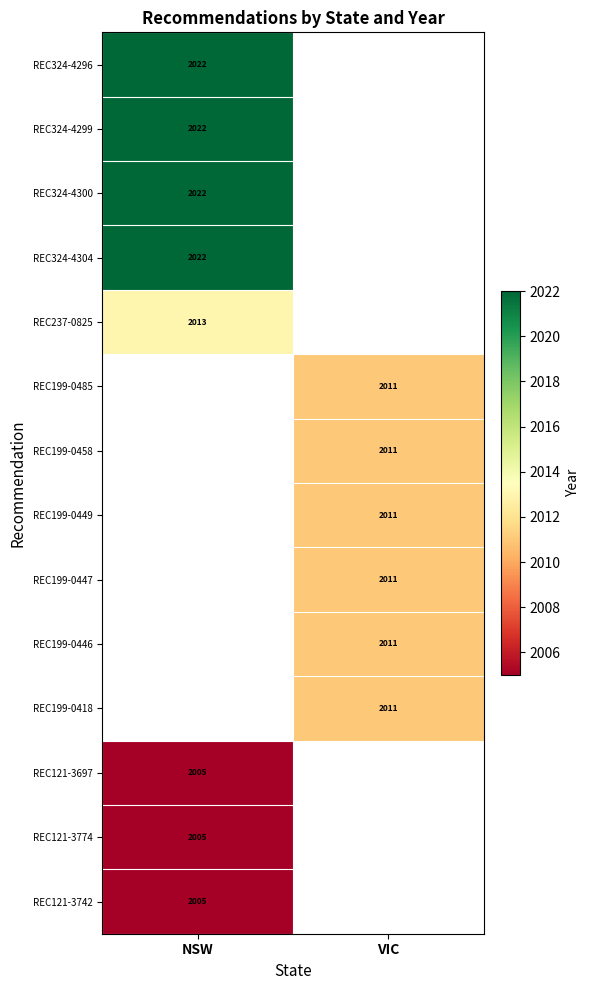

Is it true that REC199-0485 equals 2656 at VIC?

False